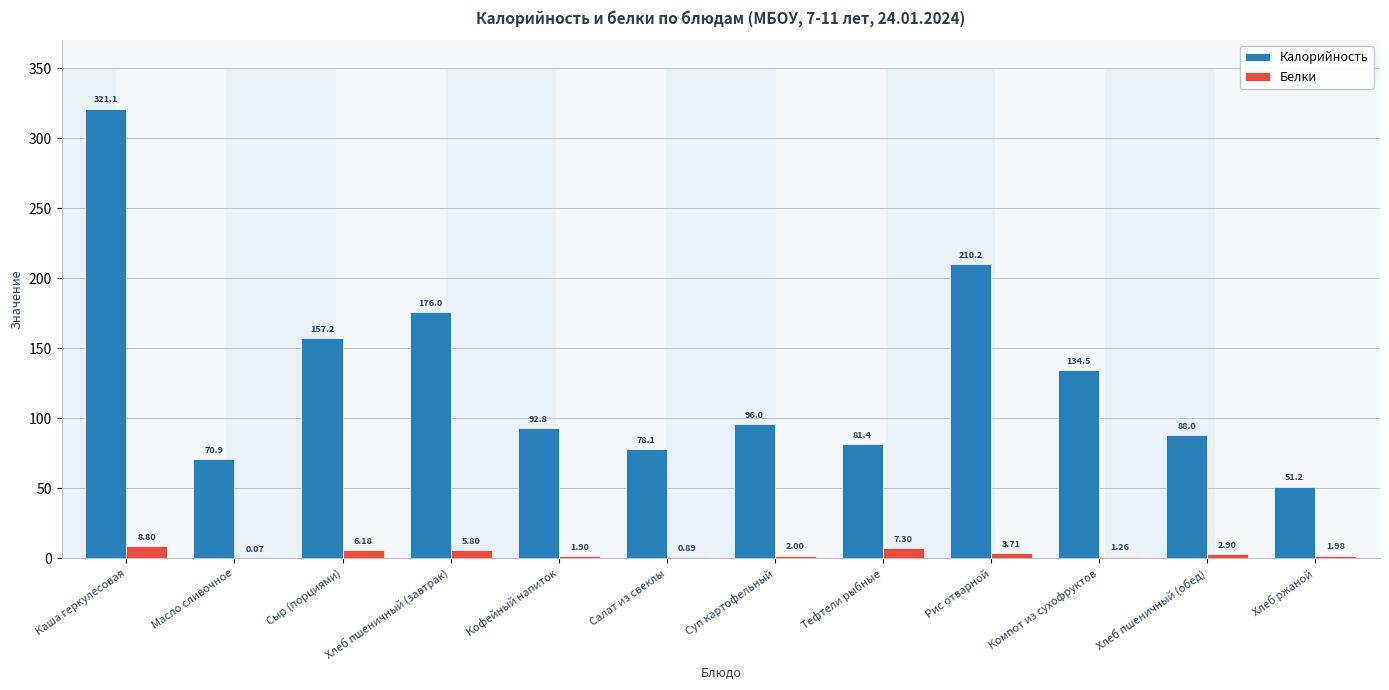

What are all the series names shown in the legend?

Калорийность, Белки